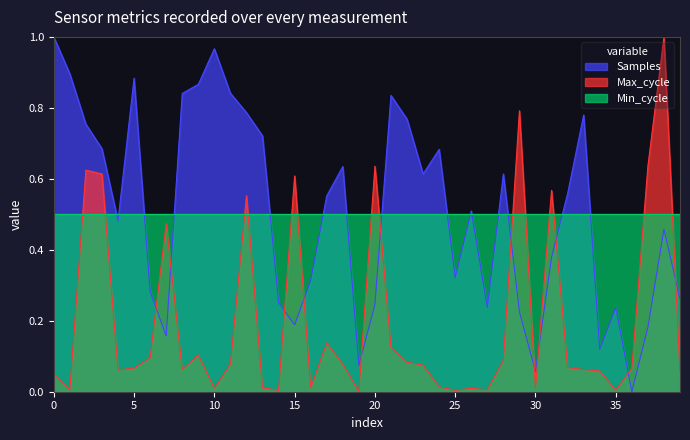

Which category has the lowest value in the Samples series?

36